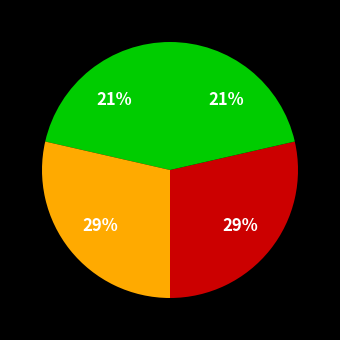

To the nearest percent, what is the average slice percentage?

25%